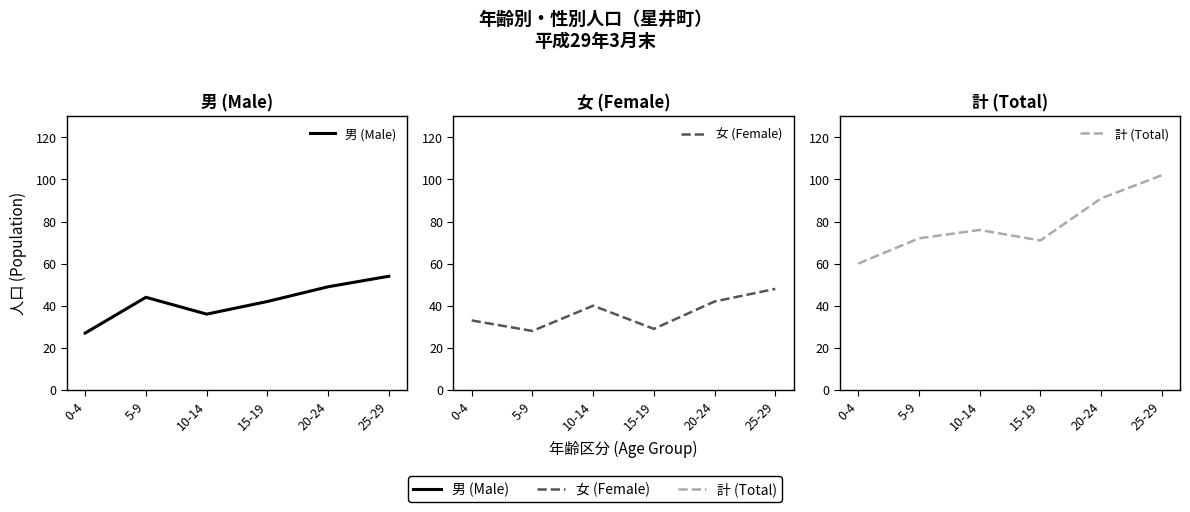

What is the label of the 5th point from the left?

20-24